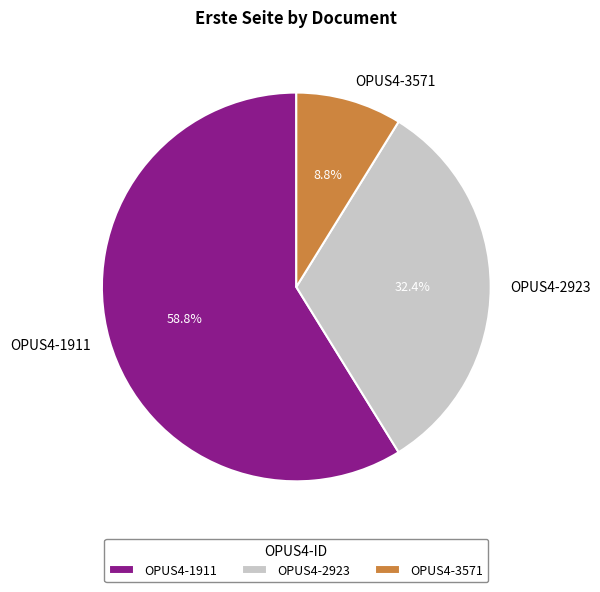

What percentage do OPUS4-2923 and OPUS4-3571 together represent?

41.2%